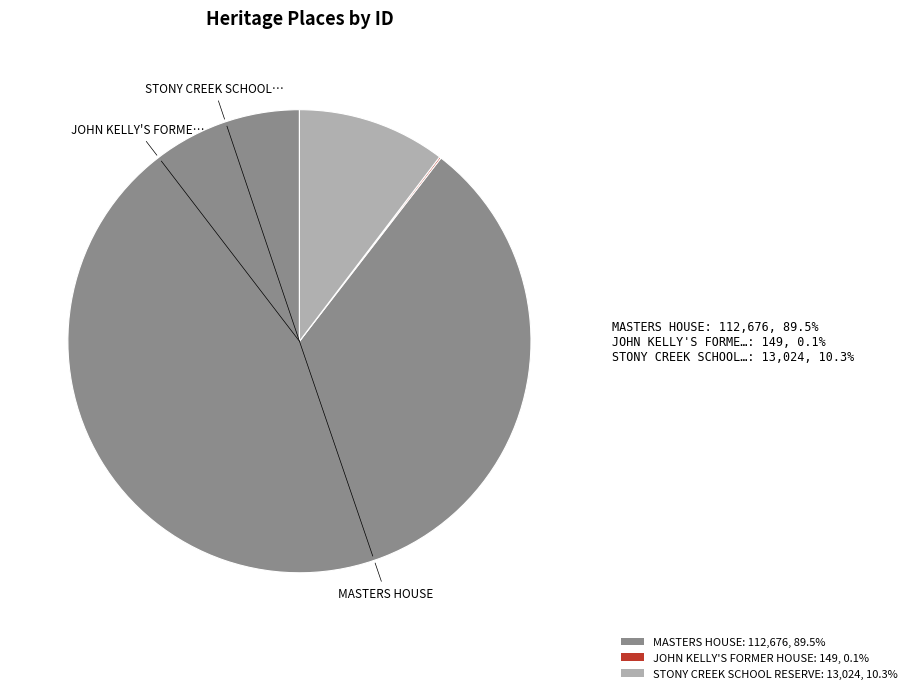

Which slice is the largest?

MASTERS HOUSE